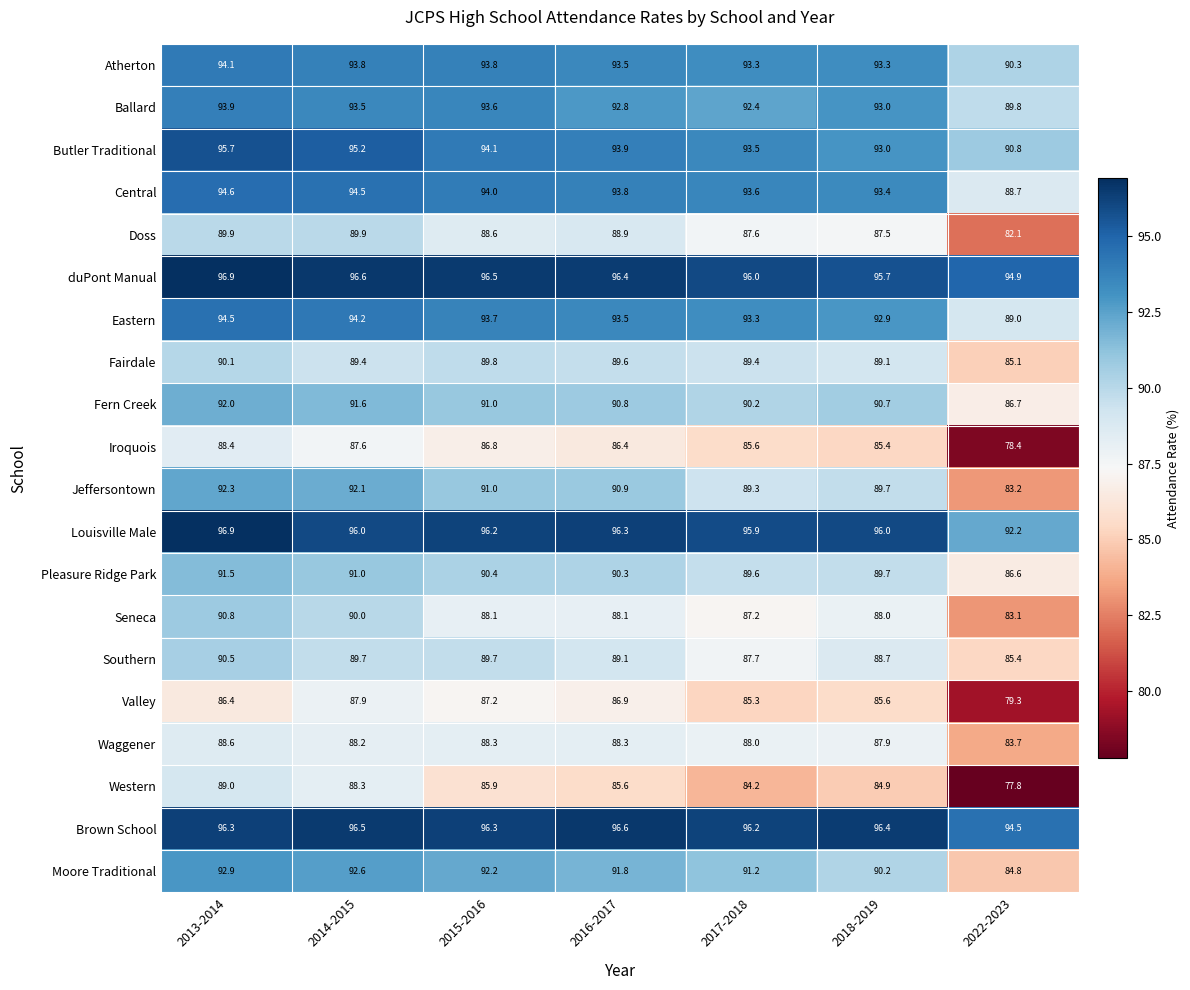

List the labels in order of Jeffersontown value, largest first.

2013-2014, 2014-2015, 2015-2016, 2016-2017, 2018-2019, 2017-2018, 2022-2023